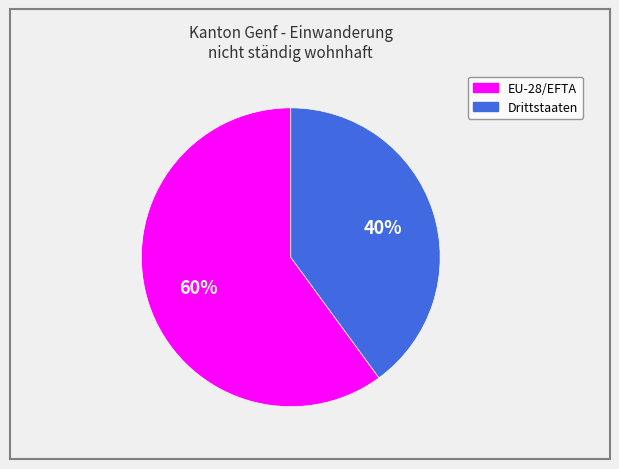

What percentage is the EU-28/EFTA slice, to the nearest percent?

60%